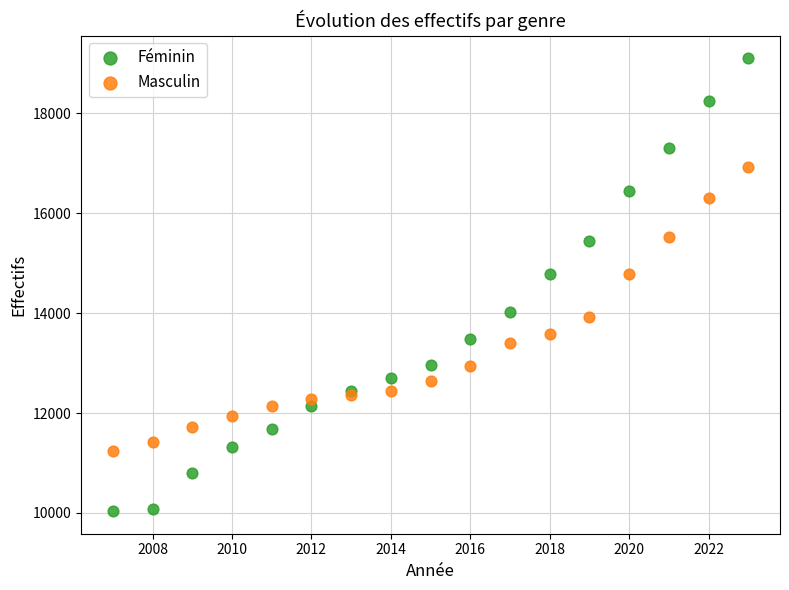

Which series has the largest Y range (max minus min)?

Féminin